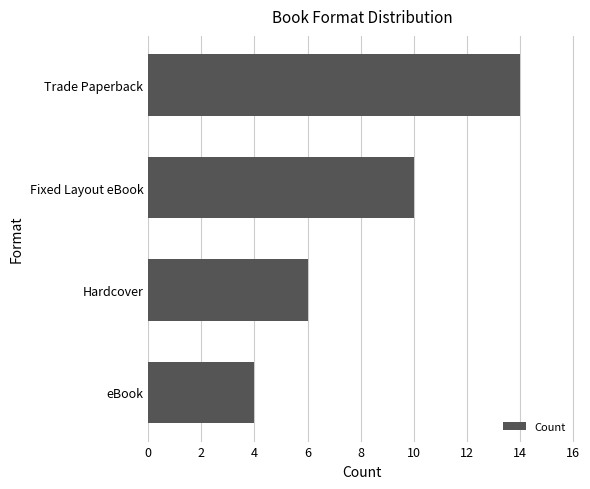

How many data points are less than 10?

2